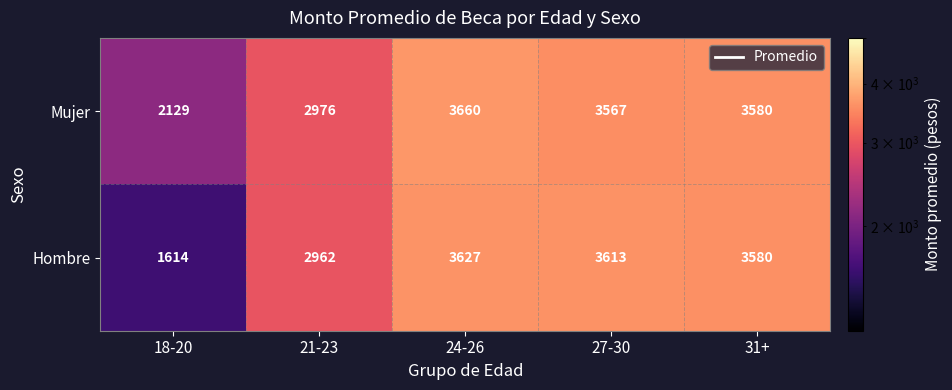

Reading right to left, extract all data points from this chart.

Mujer: 3580	3567	3660	2976	2129
Hombre: 3580	3613	3627	2962	1614